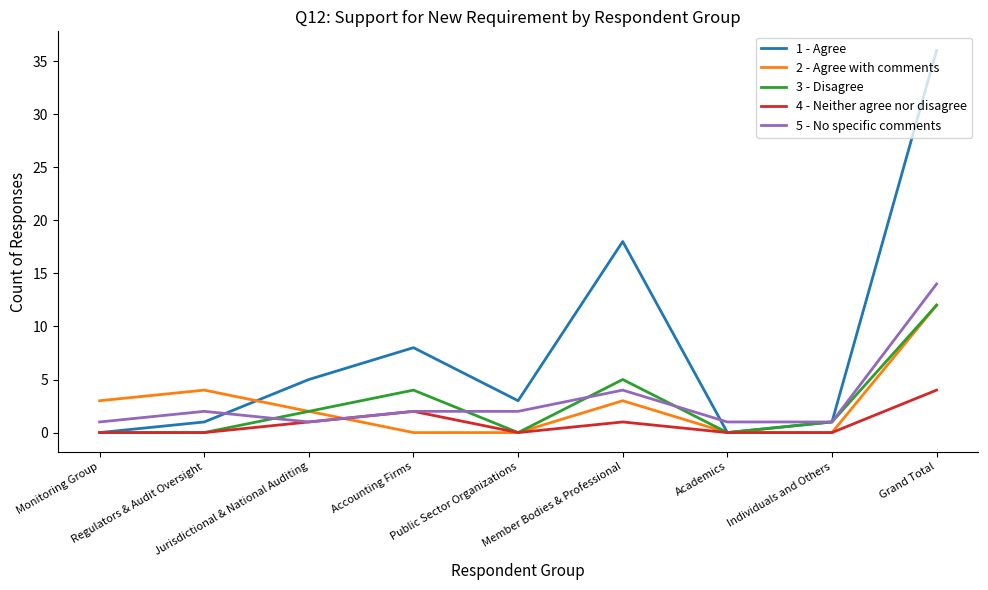

Which series has the largest range (max minus min)?

1 - Agree